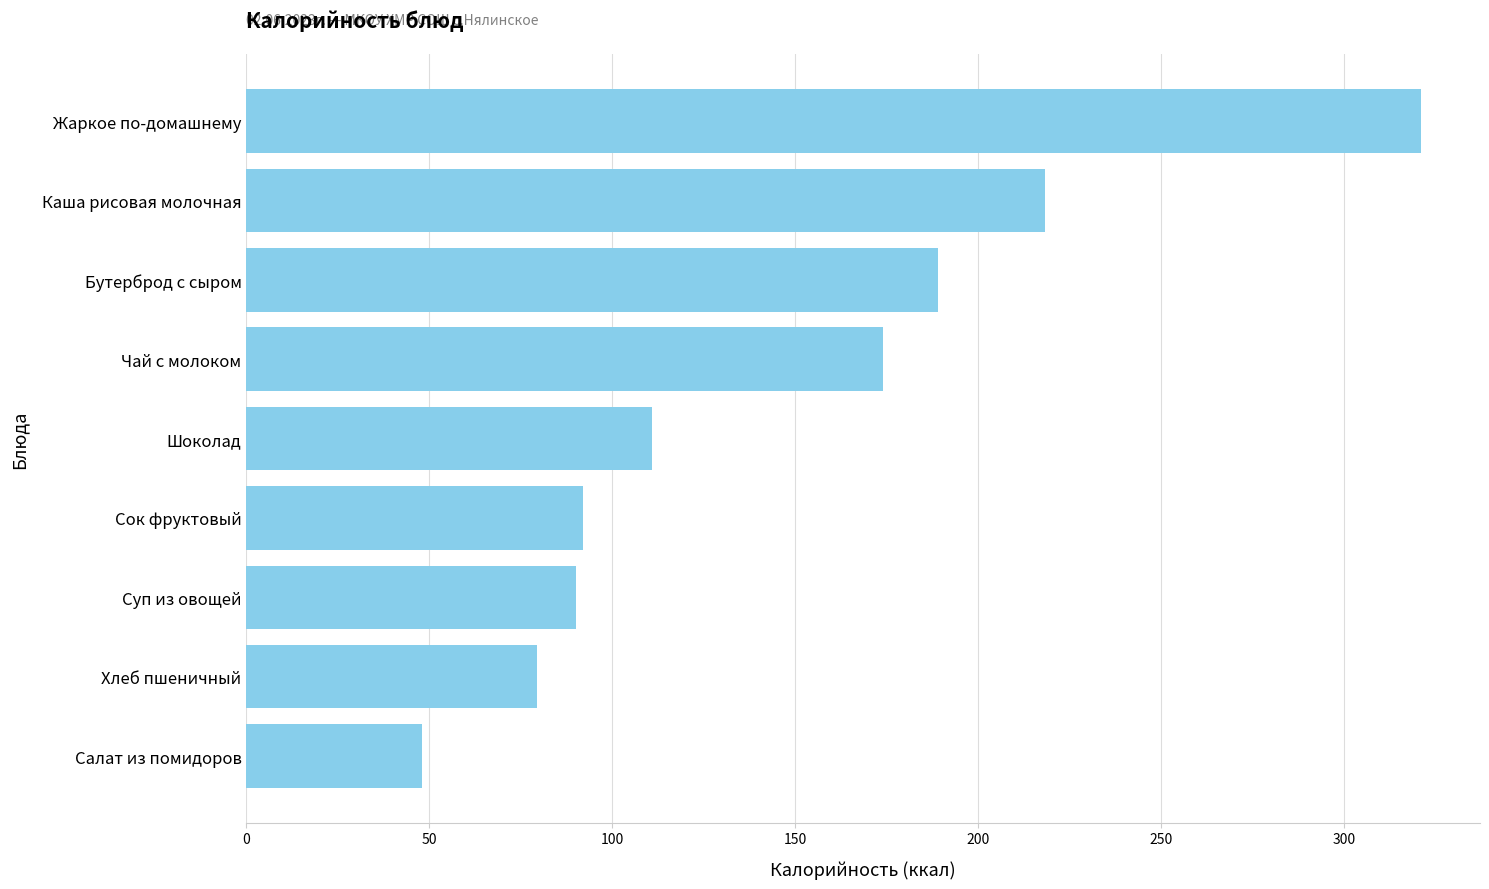

Which has a higher value, Чай с молоком or Бутерброд с сыром?

Бутерброд с сыром